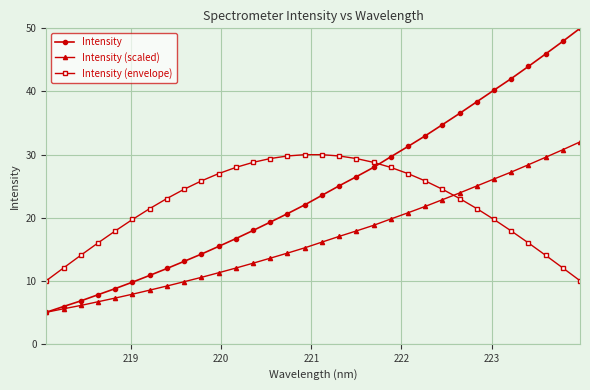

Which series has the largest range (max minus min)?

Intensity